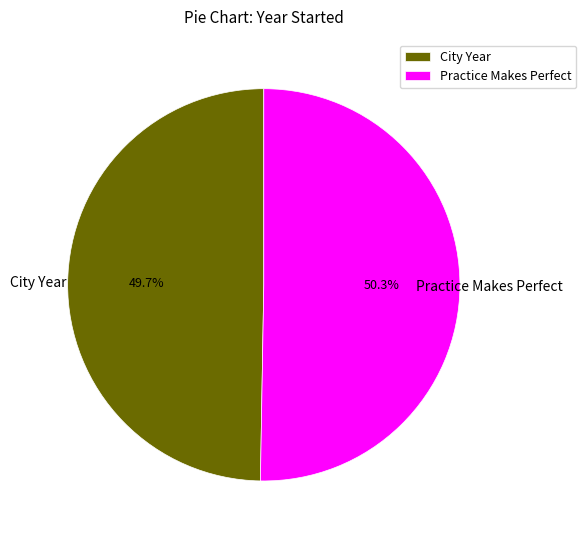

Which slice is the largest?

Practice Makes Perfect